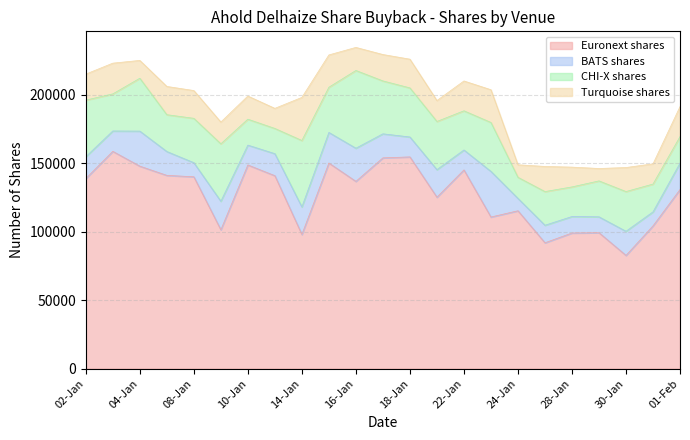

What are all the series names shown in the legend?

Euronext shares, BATS shares, CHI-X shares, Turquoise shares